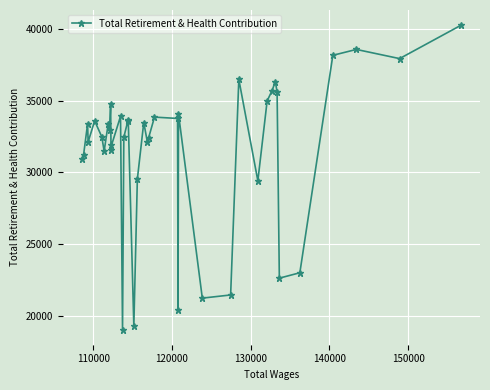

What is the difference between the second highest and second lowest values?

19271